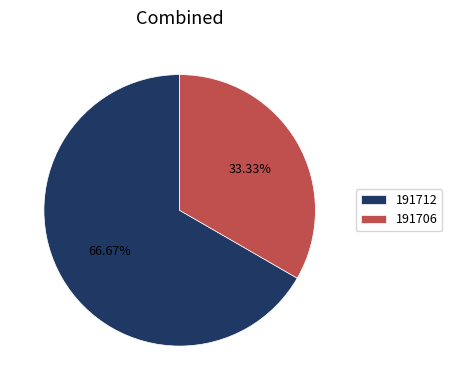

What is the ratio of the value at 191706 to the value at 191712?

0.5